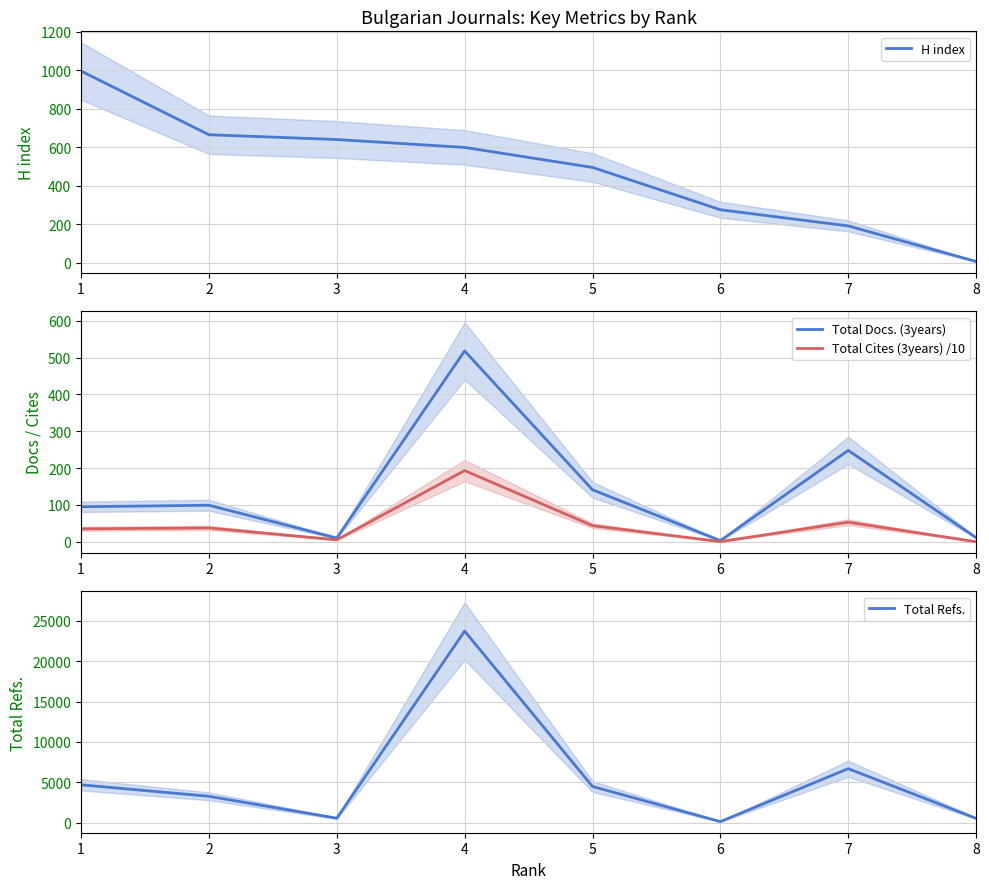

Does the chart display data point markers on the line(s)?

No